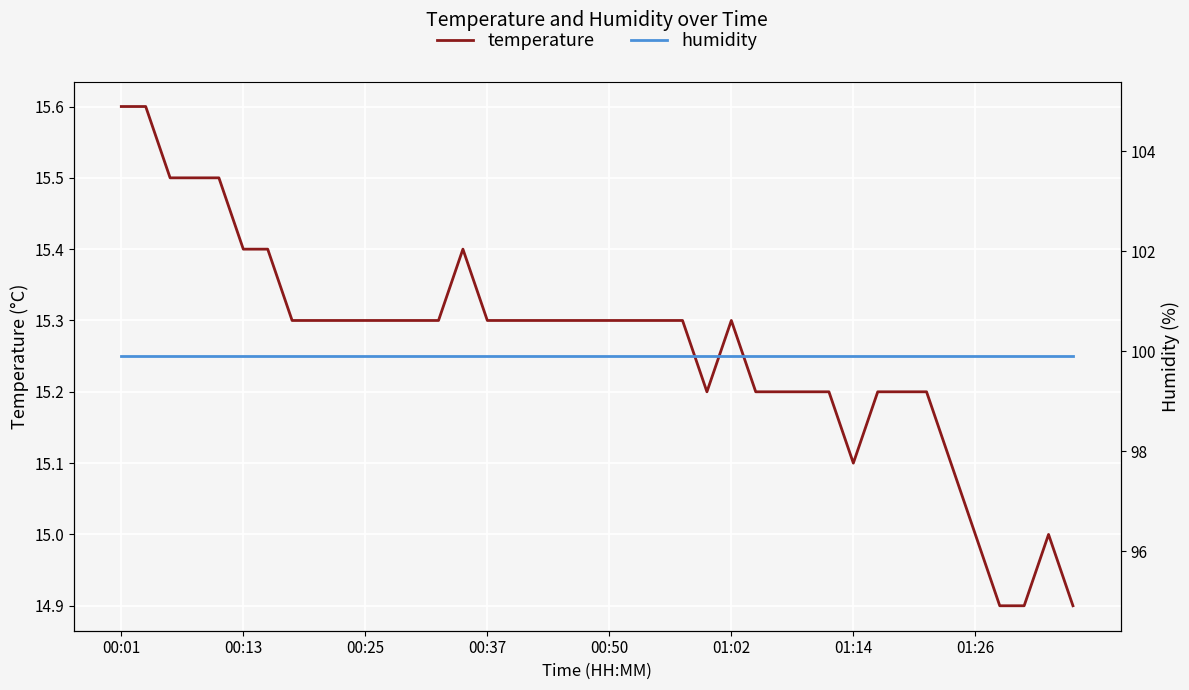

The value of temperature at 18 is 6.8. True or false?

False